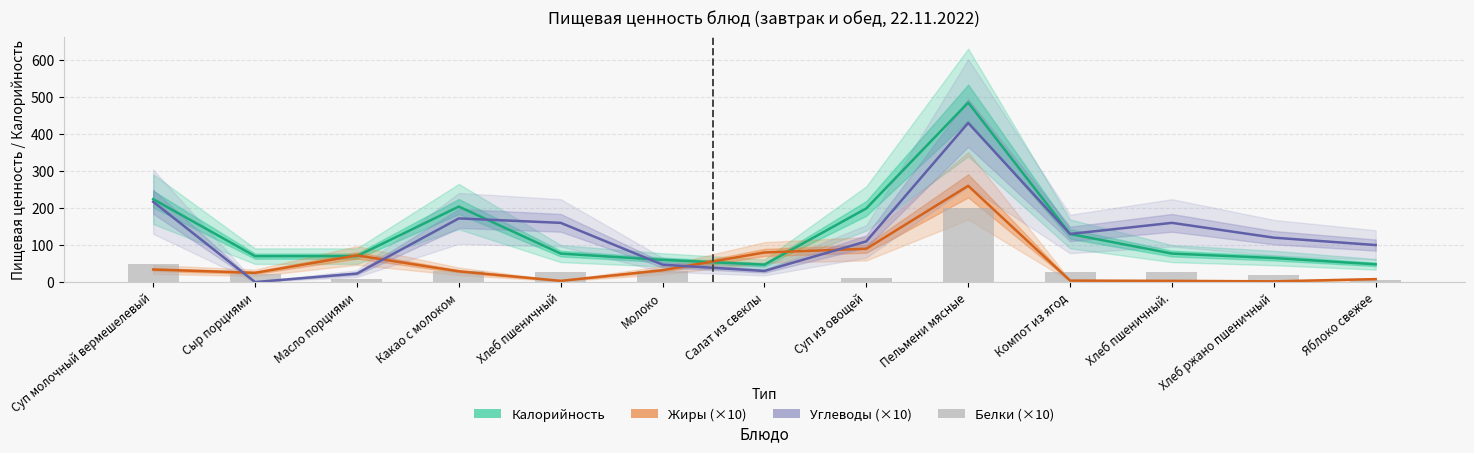

What is the total value across all series at Суп из овощей?

409.0